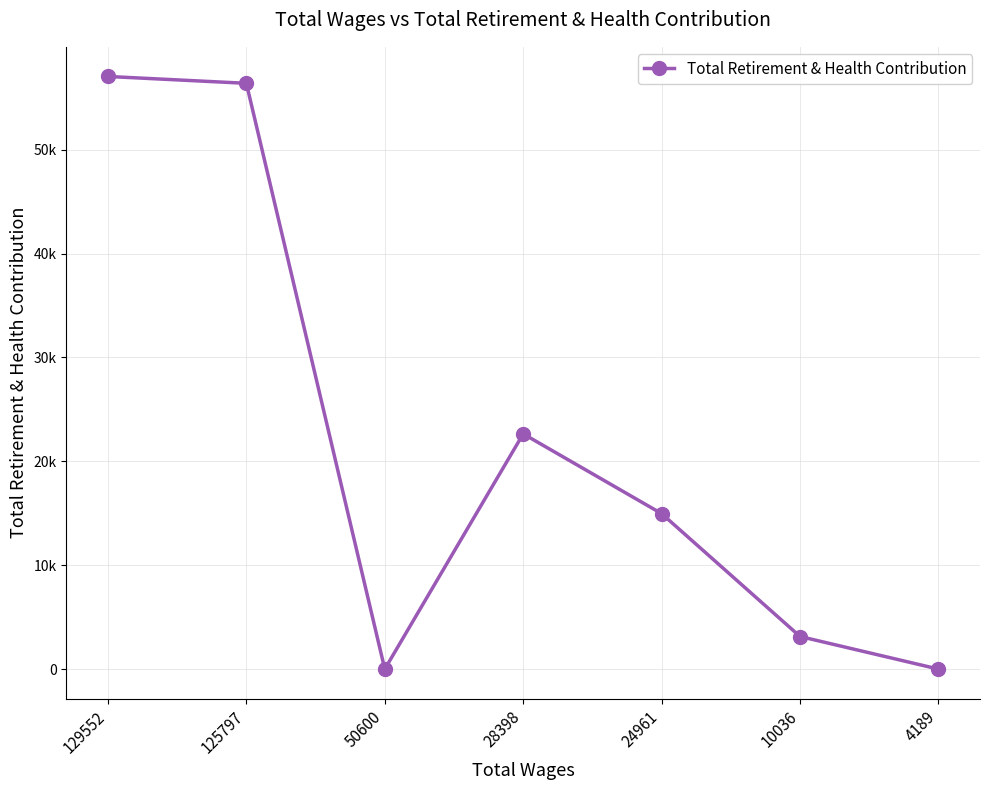

Is this an area chart (filled region under the line)?

No